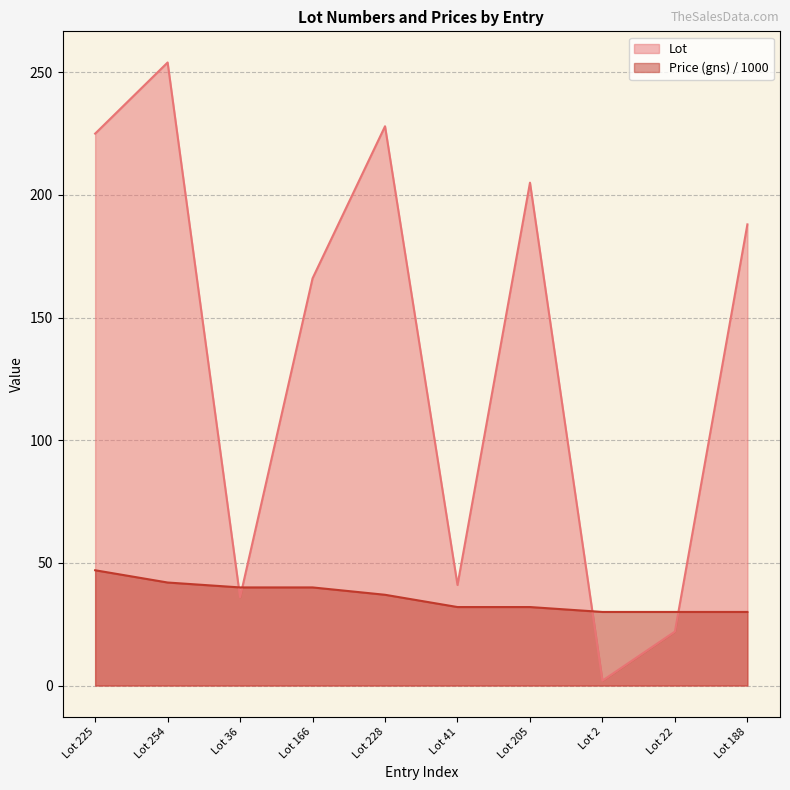

Which series has the widest spread of values?

Lot